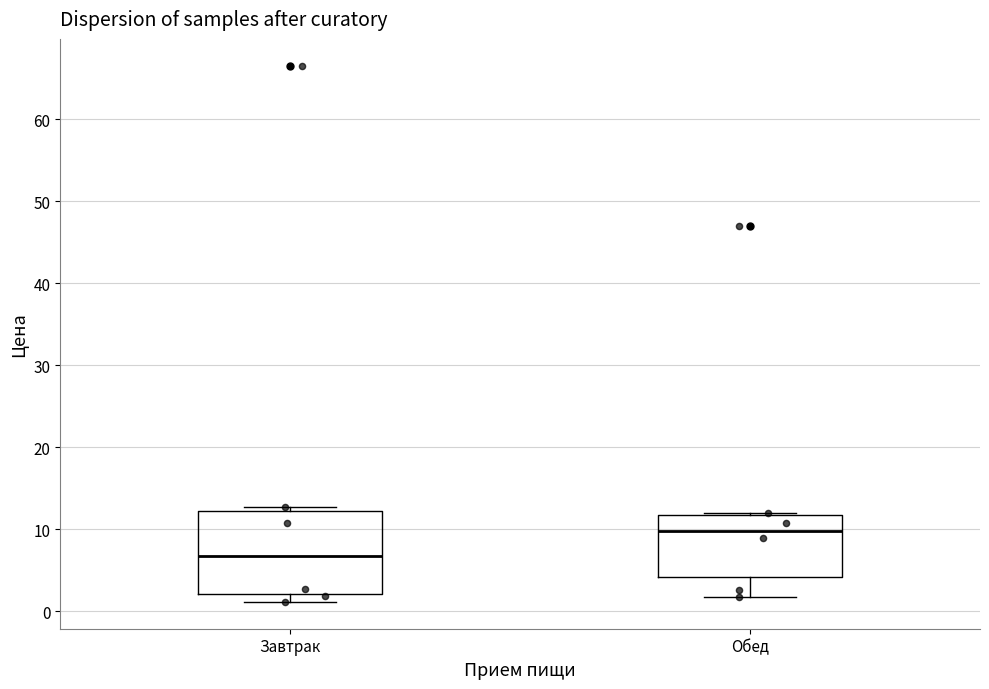

Which box has the highest median line?

Обед